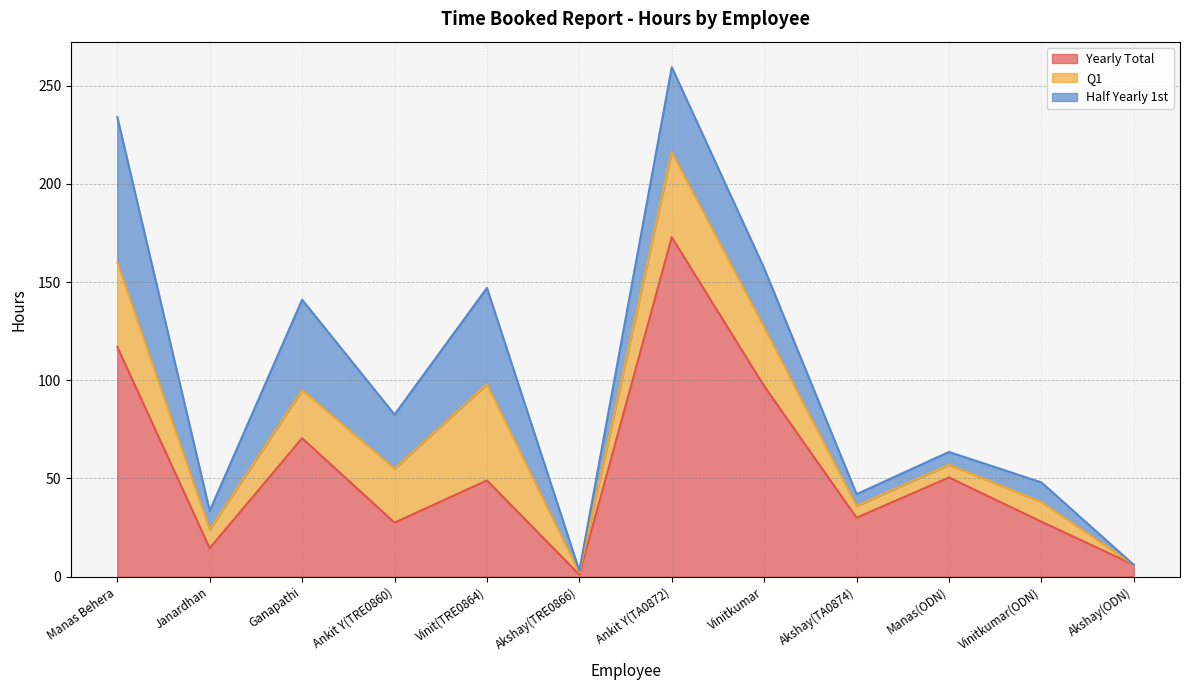

Does the chart display data point markers on the line(s)?

No